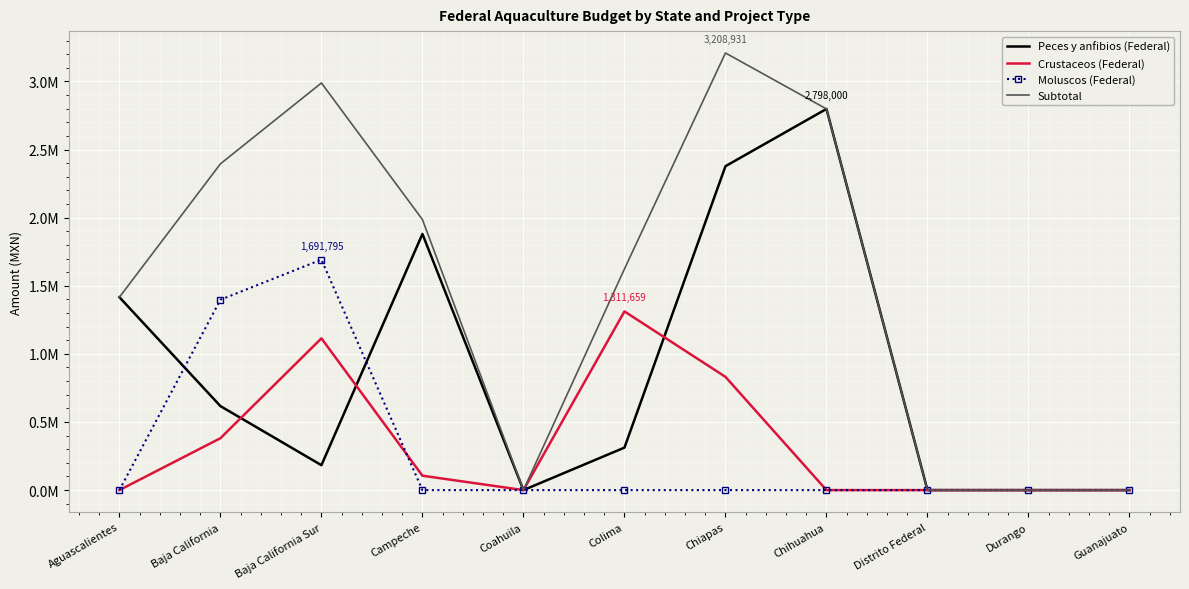

What are all the series names shown in the legend?

Peces y anfibios (Federal), Crustaceos (Federal), Moluscos (Federal), Subtotal